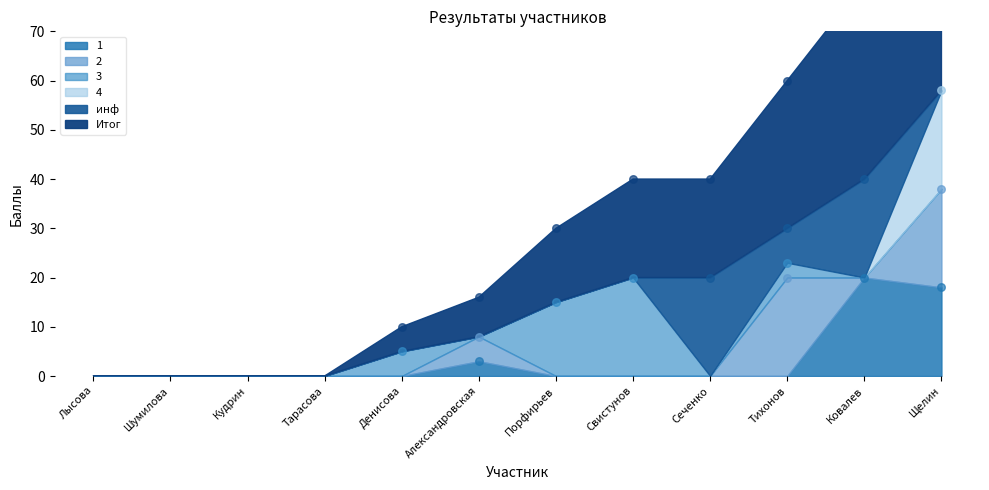

Which series has the largest total across all categories?

Итог